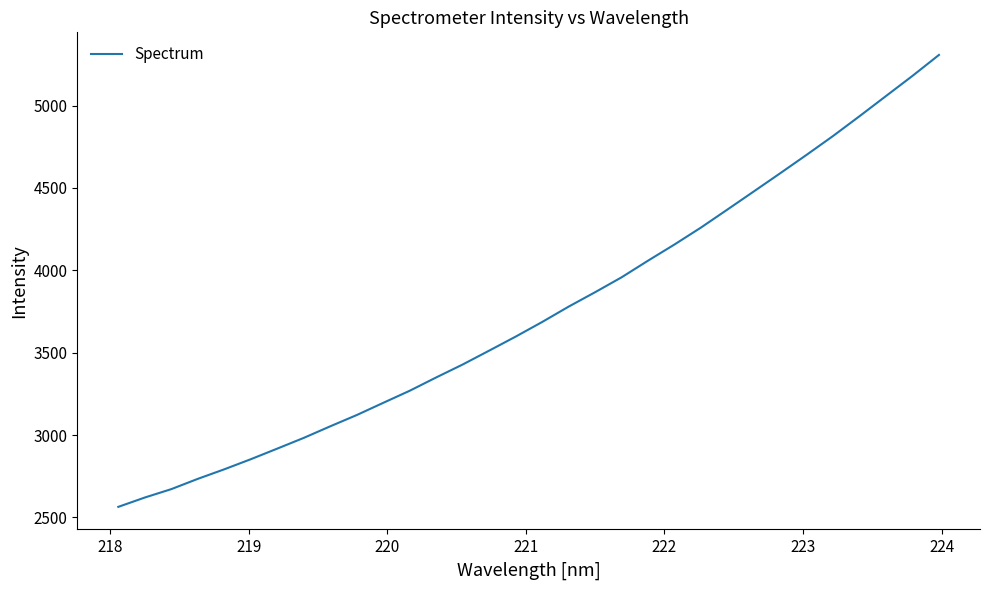

What is the greatest value displayed?

5307.8